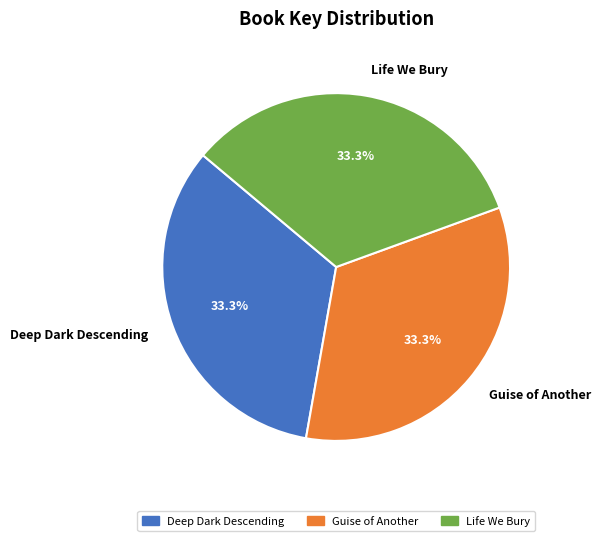

To the nearest percent, what portion does Life We Bury represent?

33%